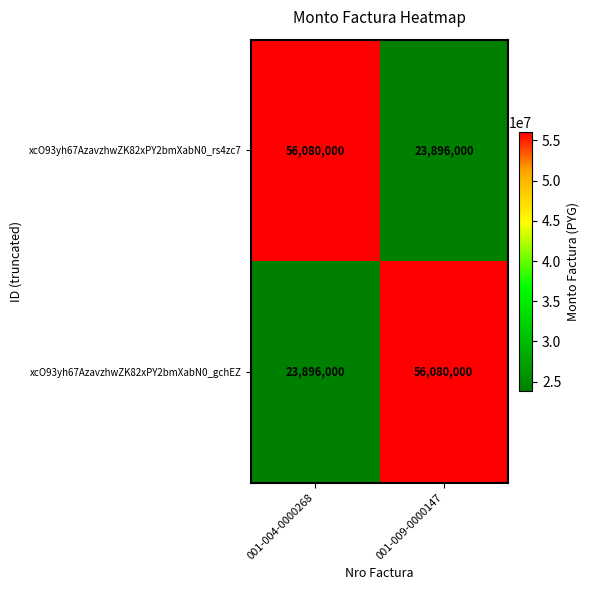

What is the difference between the xcO93yh67AzavzhwZK82xPY2bmXabN0_gchEZ values at 001-004-0000268 and 001-009-0000147?

32184000